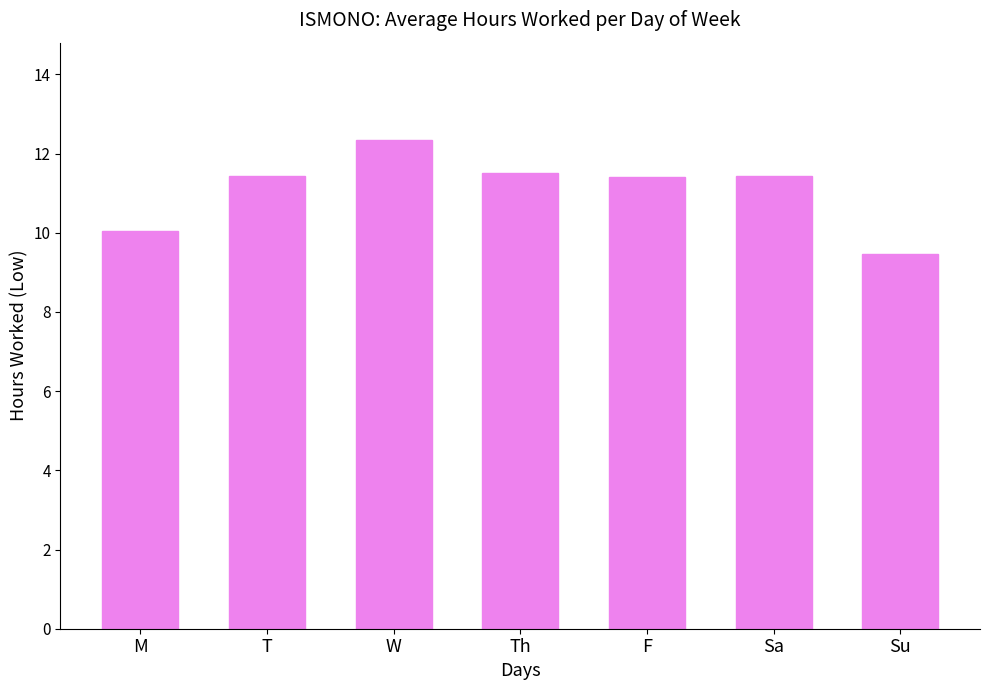

Reading right to left, list all the values displayed in this chart.

9.5	11.4	11.4	11.5	12.3	11.4	10.1